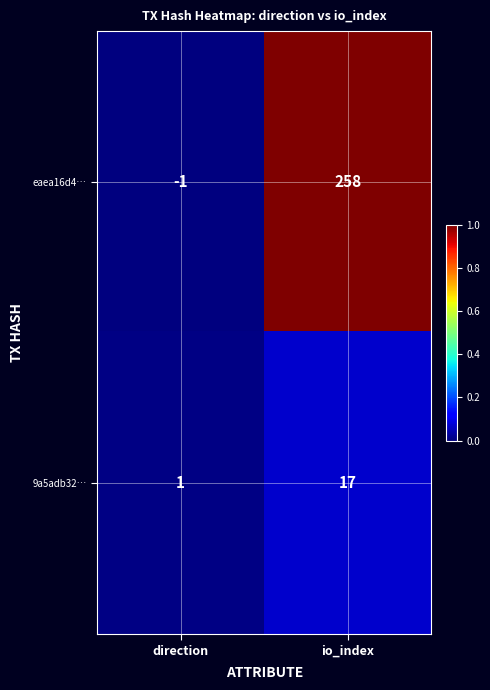

What is the difference between the 9a5adb32… values at io_index and direction?

16